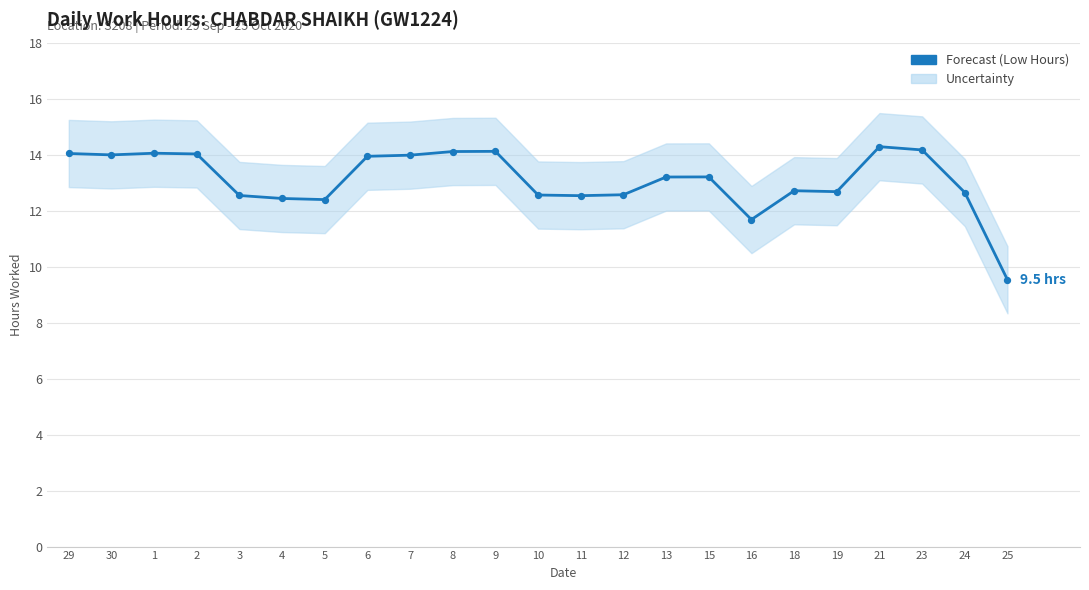

What is the change in value from 12 to 19?

+0.1